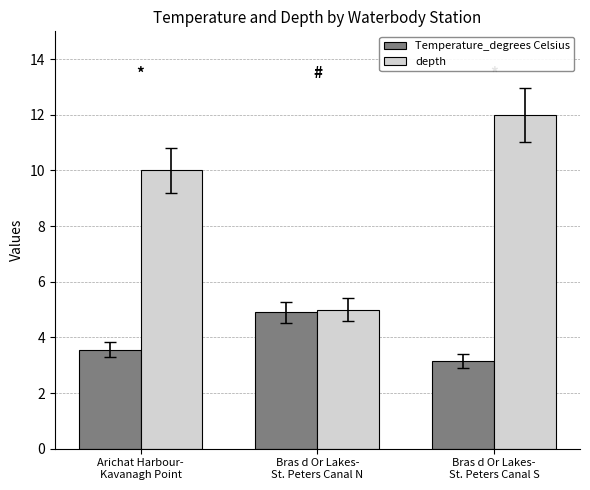

Which series has the largest range (max minus min)?

depth